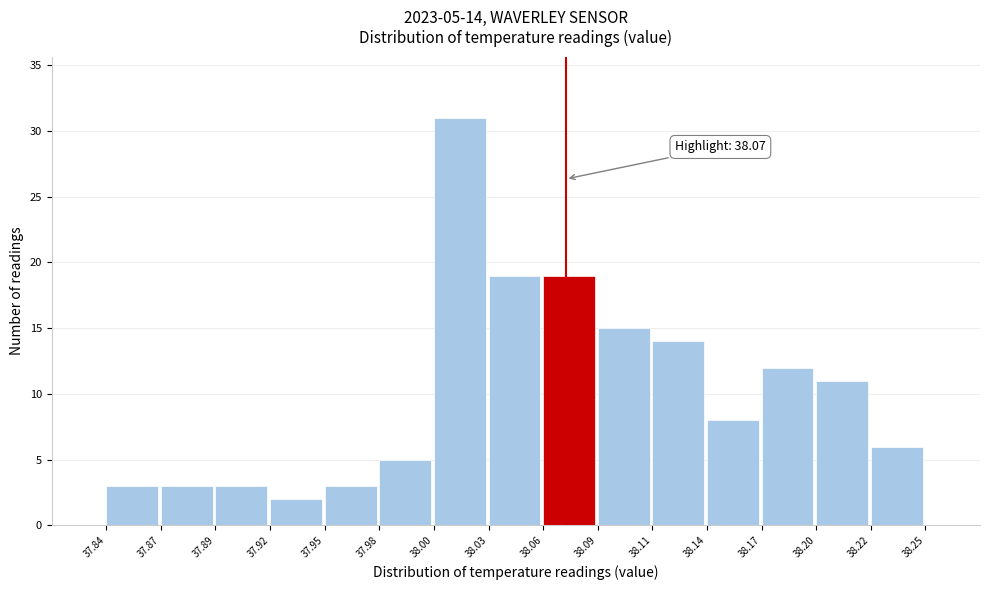

Reading left to right, what are all the values shown in this chart?

3	3	3	2	3	5	31	19	19	15	14	8	12	11	6